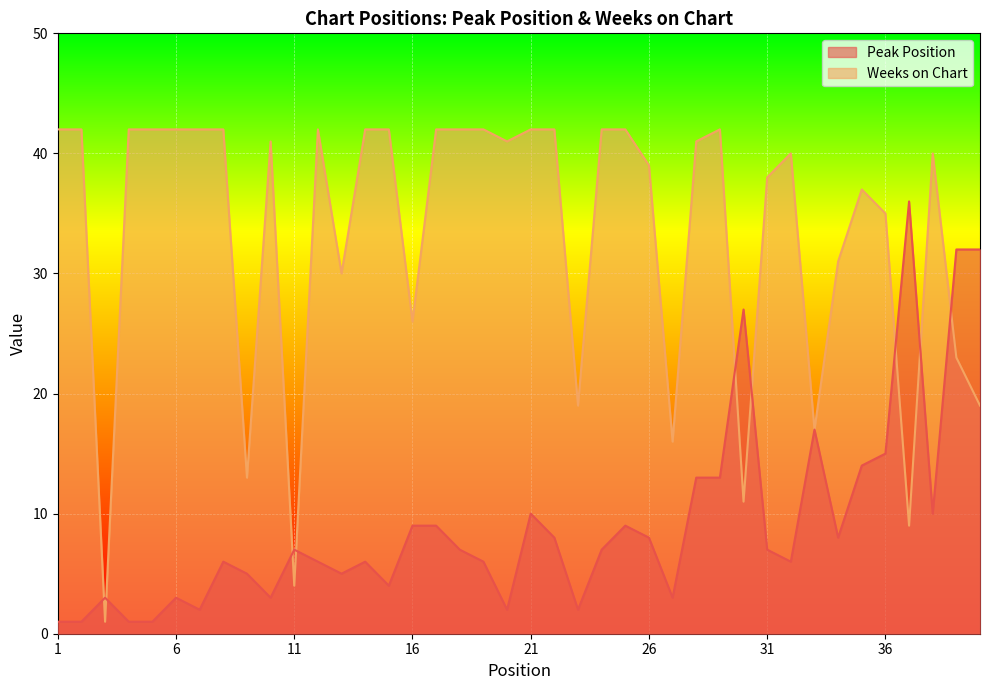

What are all the series names shown in the legend?

Peak Position, Weeks on Chart